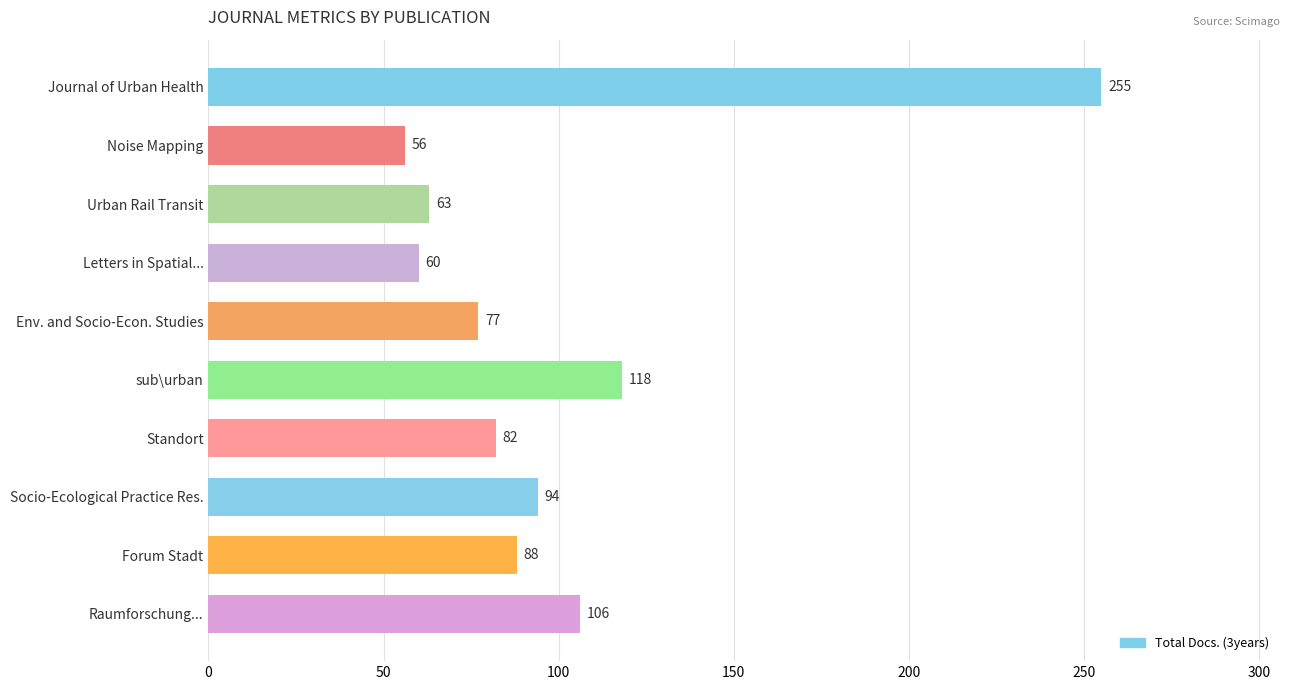

What is the average value?

100